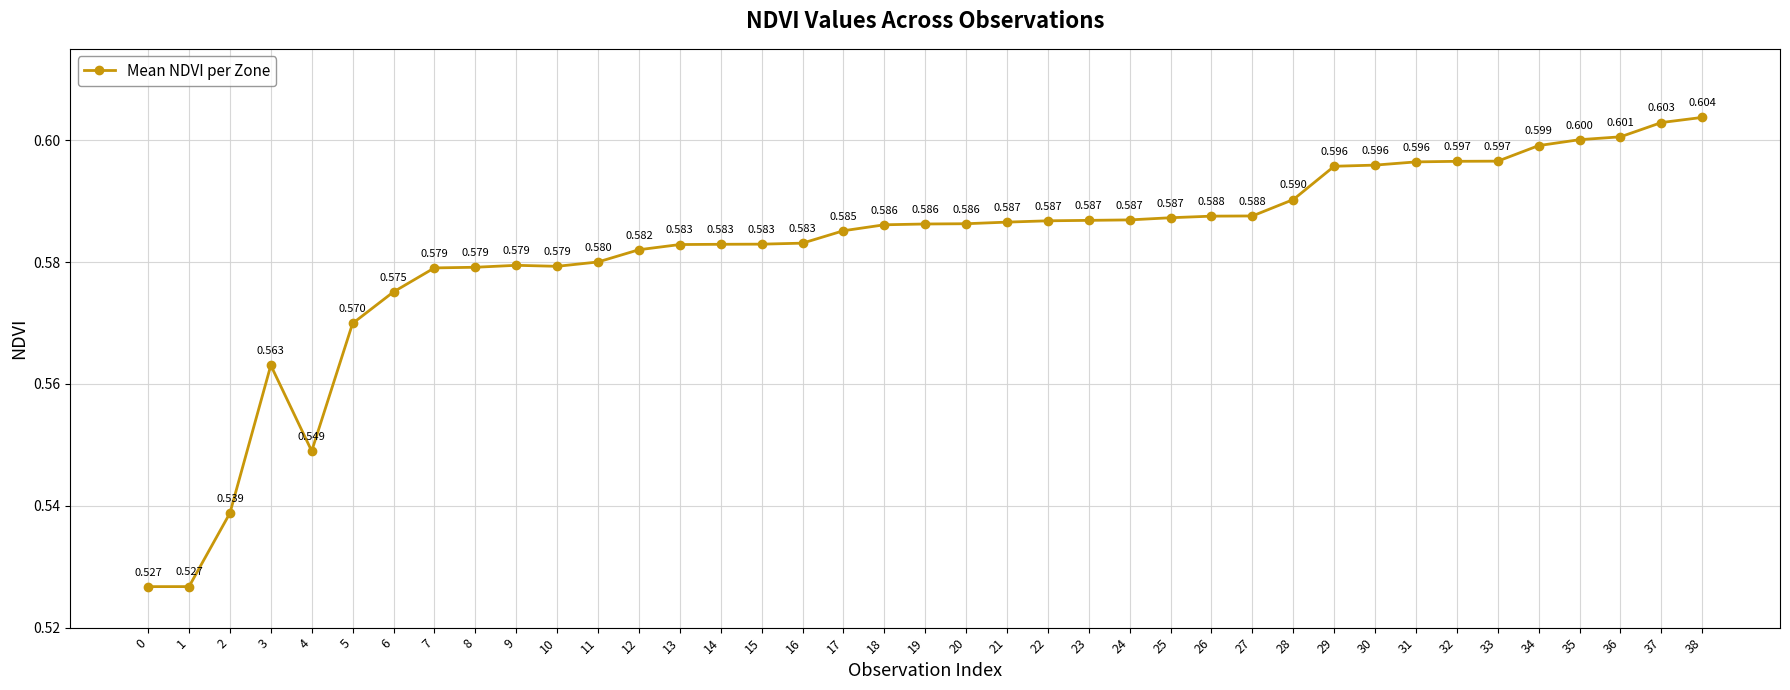

True or false: the data has more than 0 interior local peaks.

True